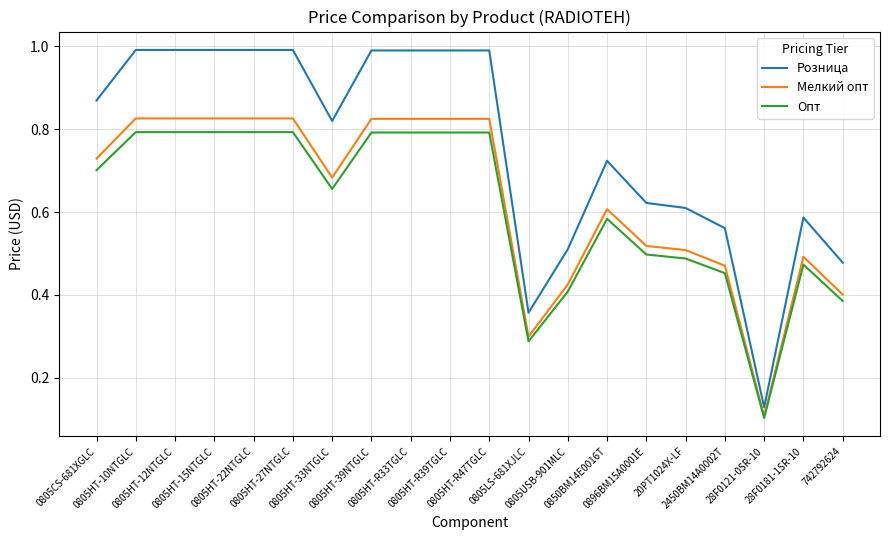

True or false: Розница and Мелкий опт cross at least once.

False